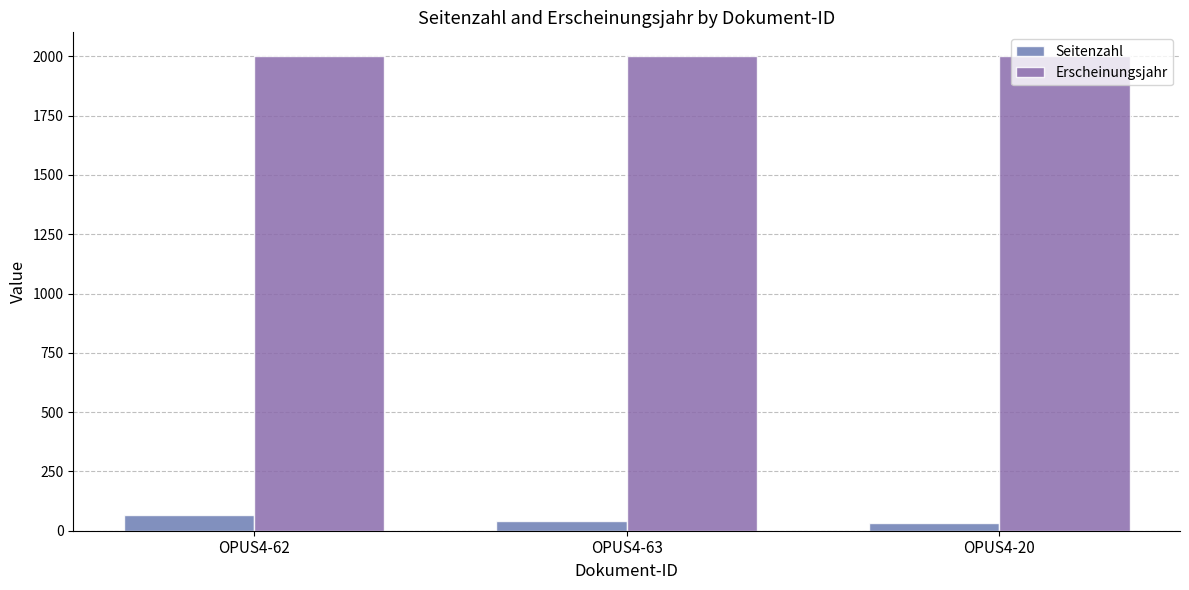

How many values in the Seitenzahl series are below 42?

1